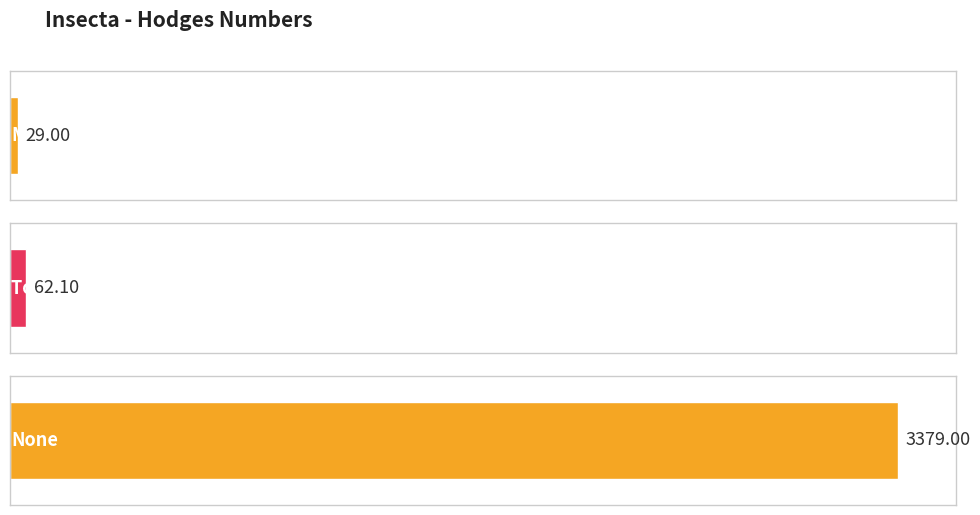

Reading left to right, extract all data points from this chart.

29.0	62.1	3379.0